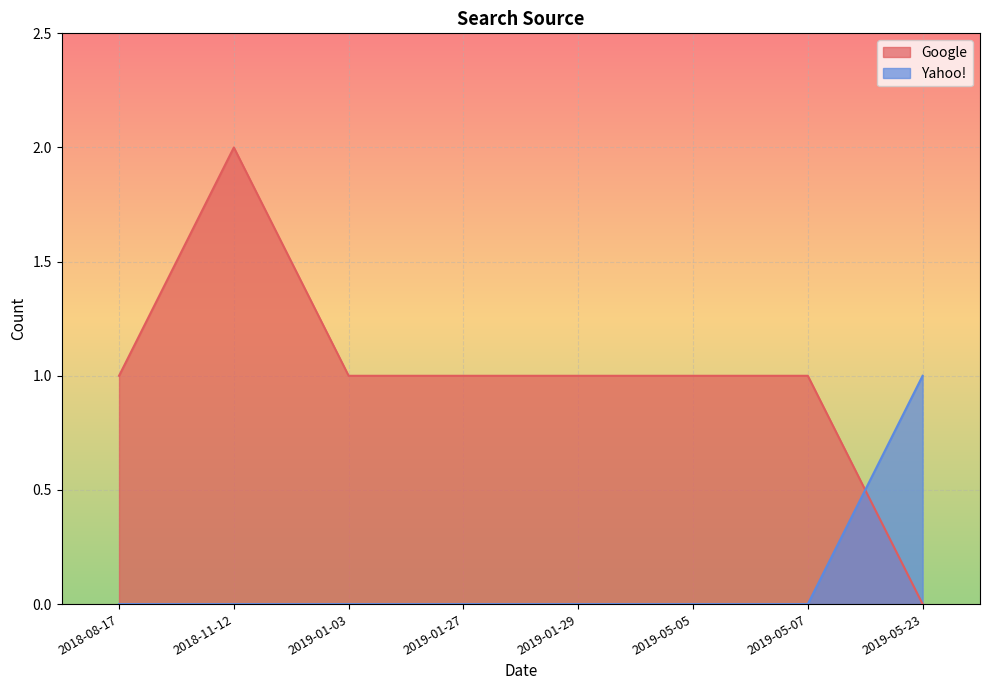

What position from the right is 2019-05-05?

3